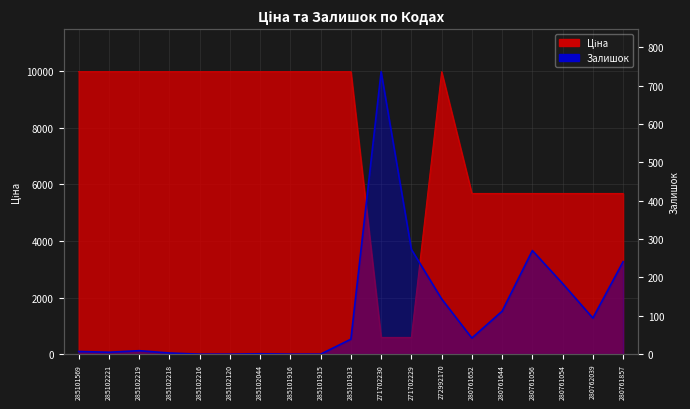

How many times do Залишок and Ціна cross each other?

2